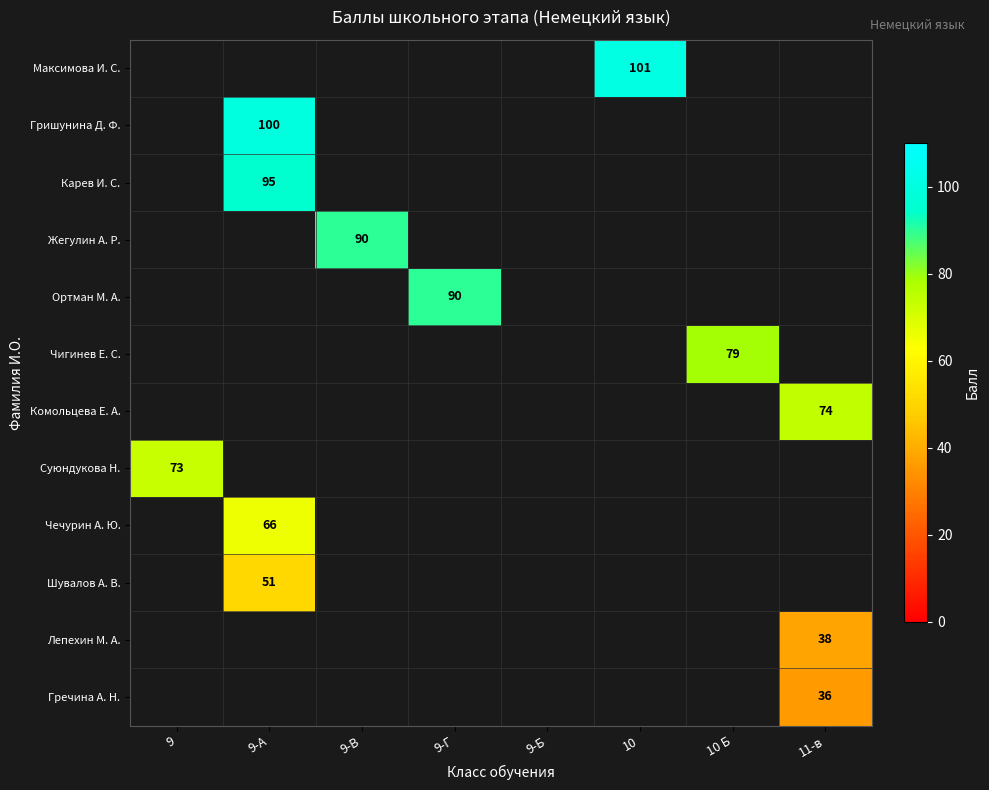

True or false: Максимова И. С. has a value of 101 at 10.

True